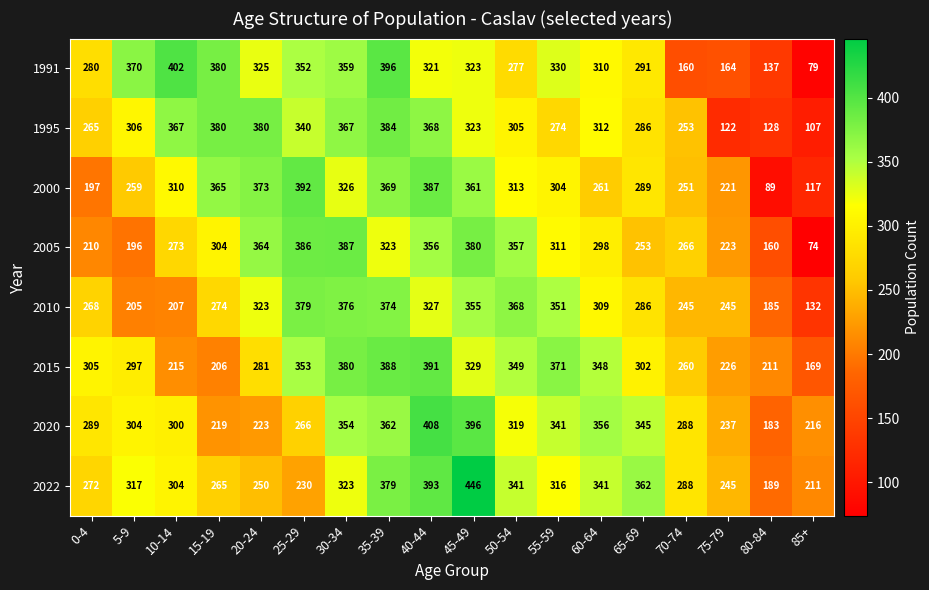

At which label is 2022 closest to 317?

5-9